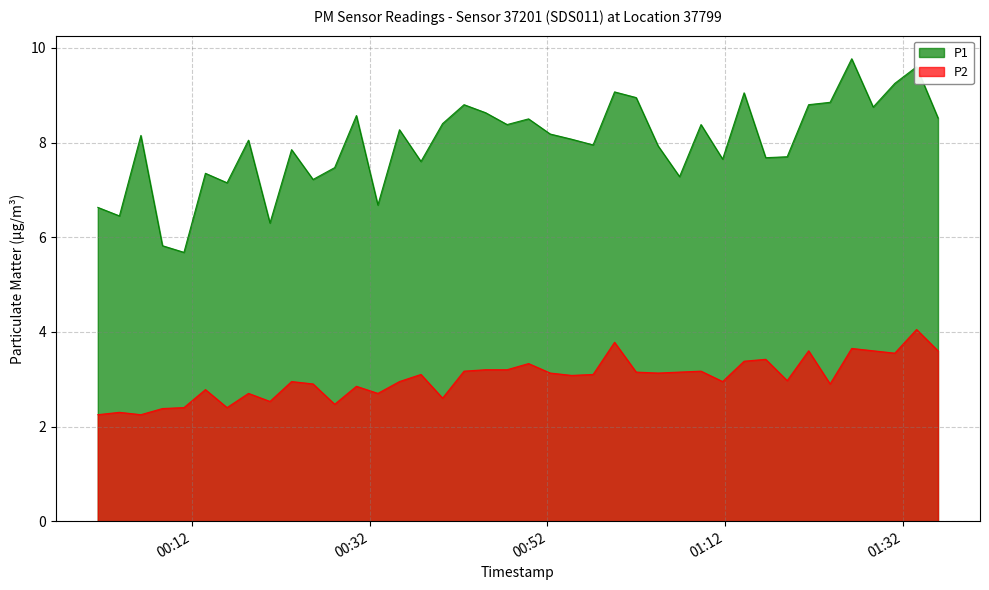

At which category does the chart reach its minimum across all series?

2024-02-26T00:01:22